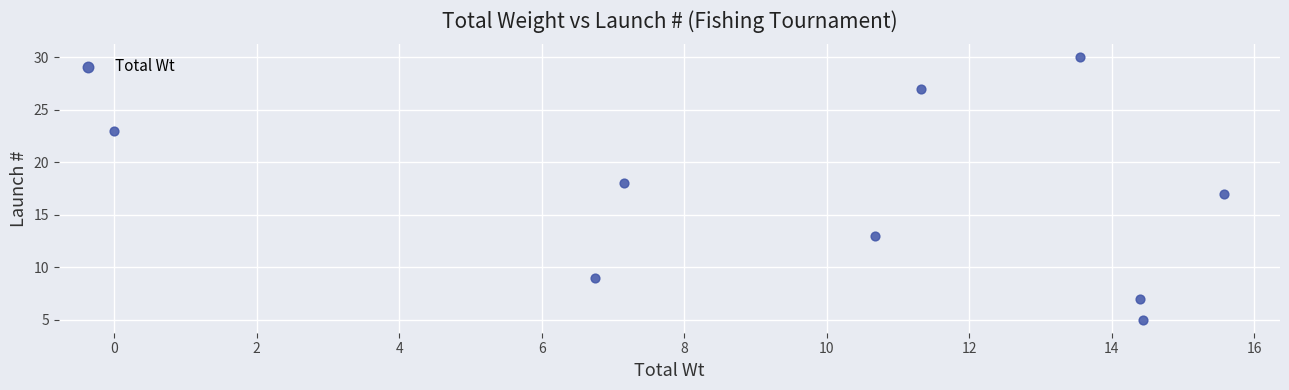

What is the range of Y values (max minus min)?

25